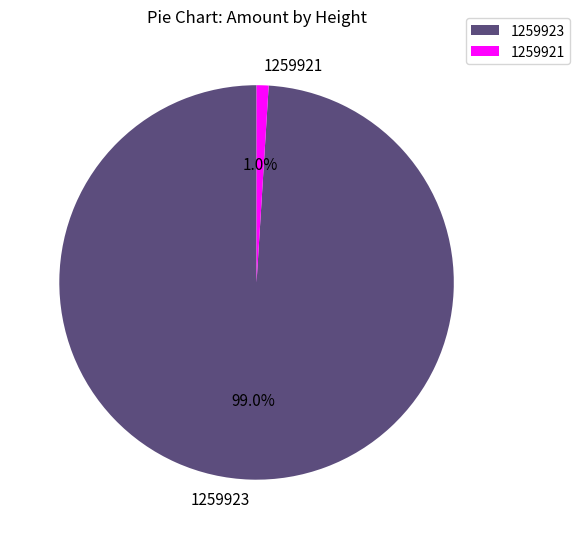

To the nearest percent, what portion does 1259921 represent?

1%